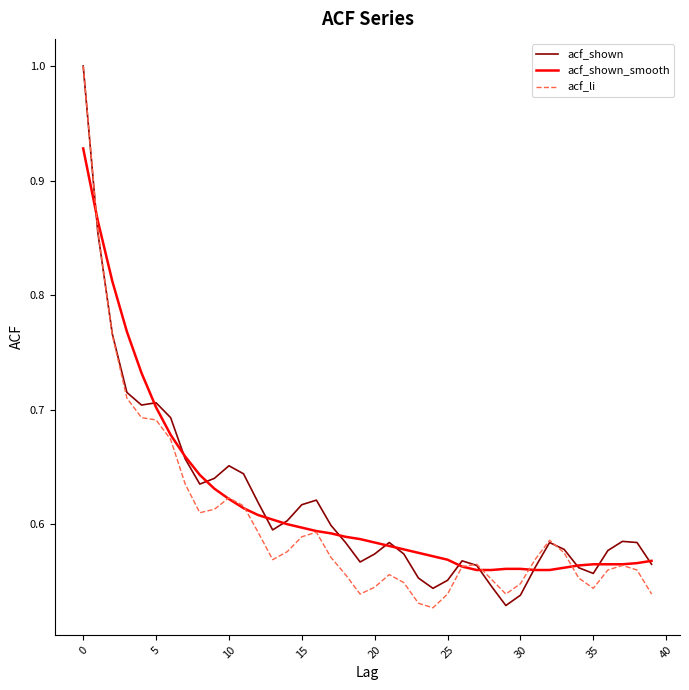

What is the maximum value shown in the chart?

1.0